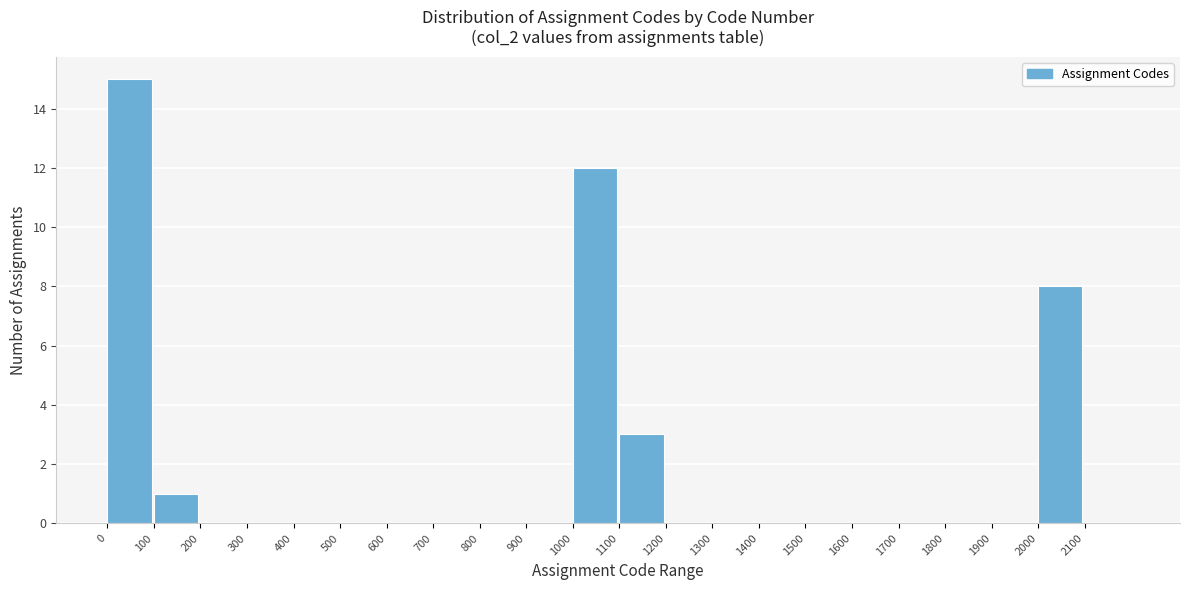

Which range on the x-axis has the tallest bar?

0 to 100